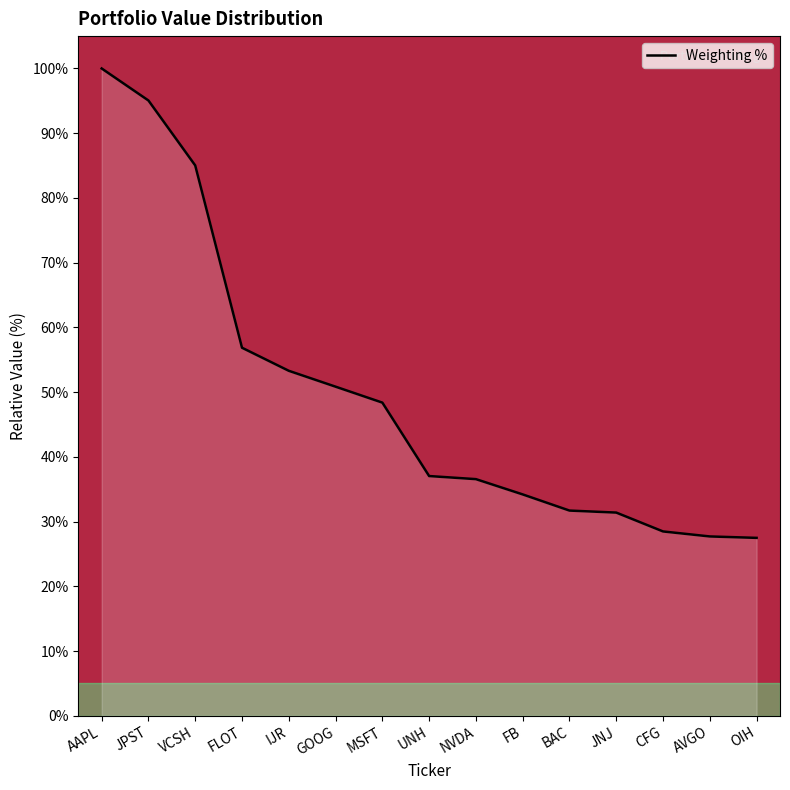

Is it true that the value at CFG is 28.5?

True